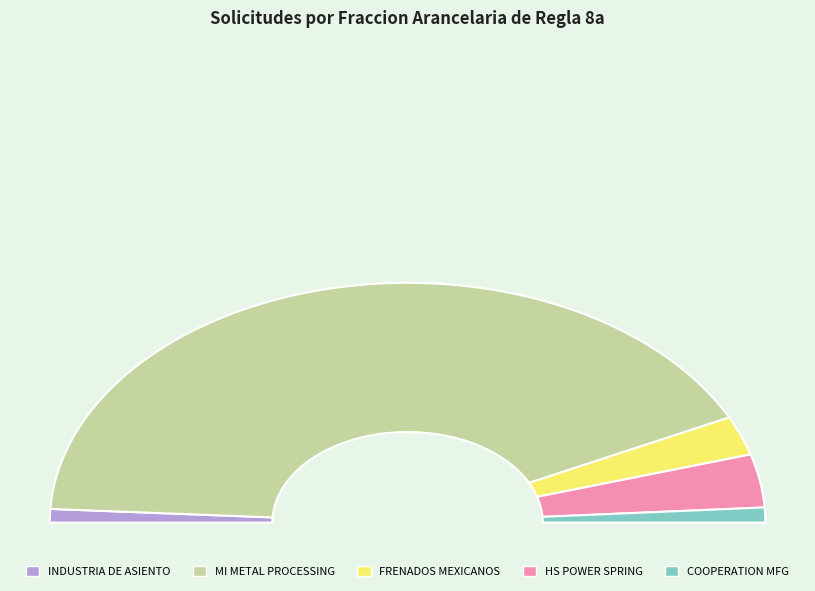

Which category has the smallest portion of the pie?

INDUSTRIA DE ASIENTO SUPERIOR SA DE CV